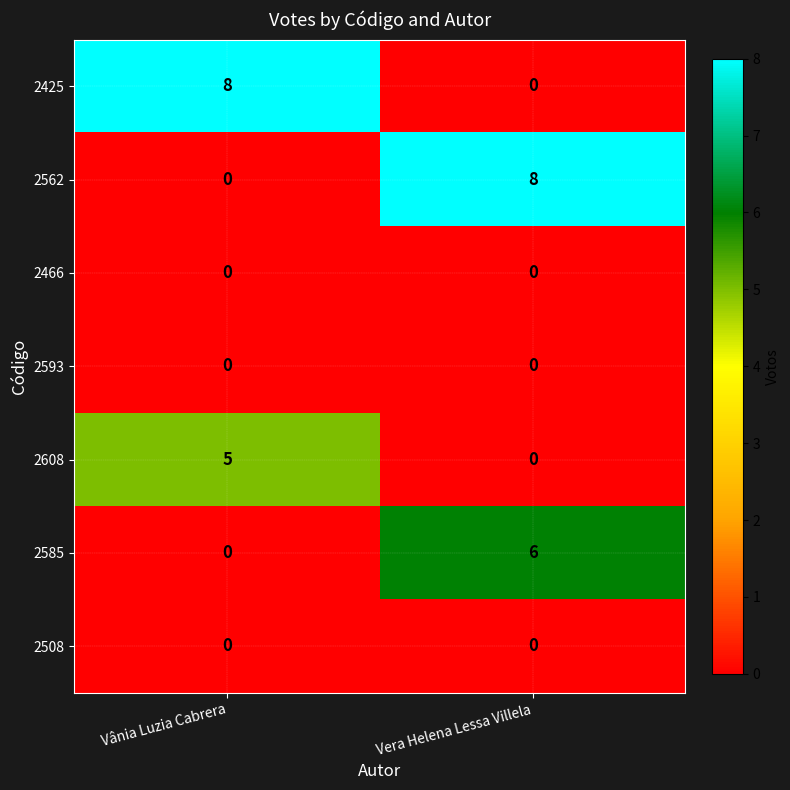

Is the value of 2466 at Vânia Luzia Cabrera greater than the value of 2585 at Vera Helena Lessa Villela?

No